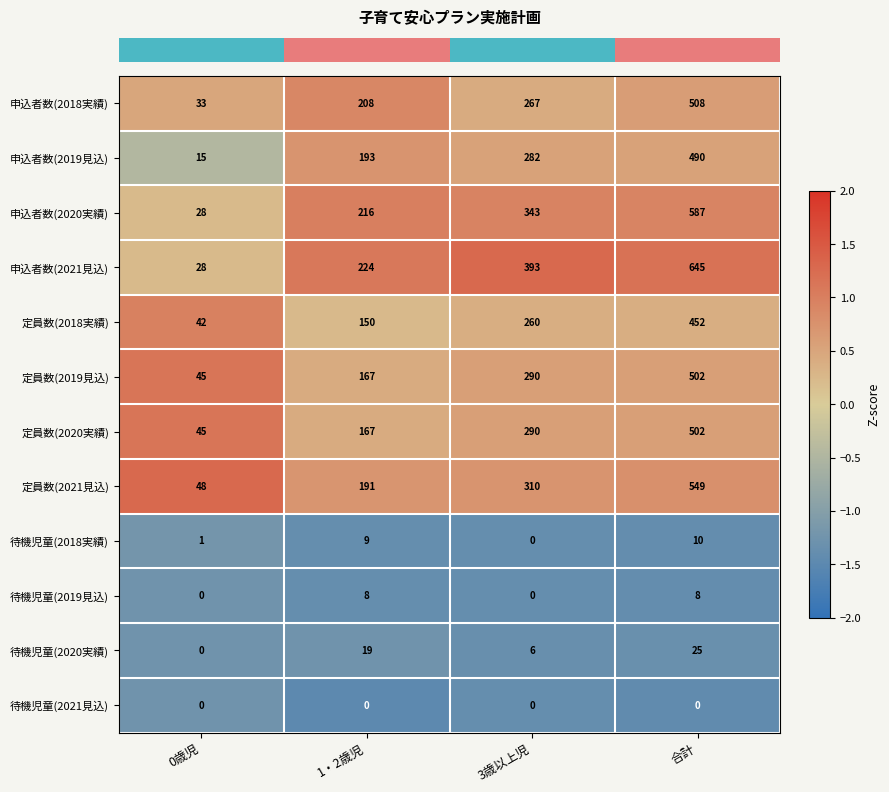

The value of 待機児童(2018実績) at 0歳児 is 1. True or false?

True